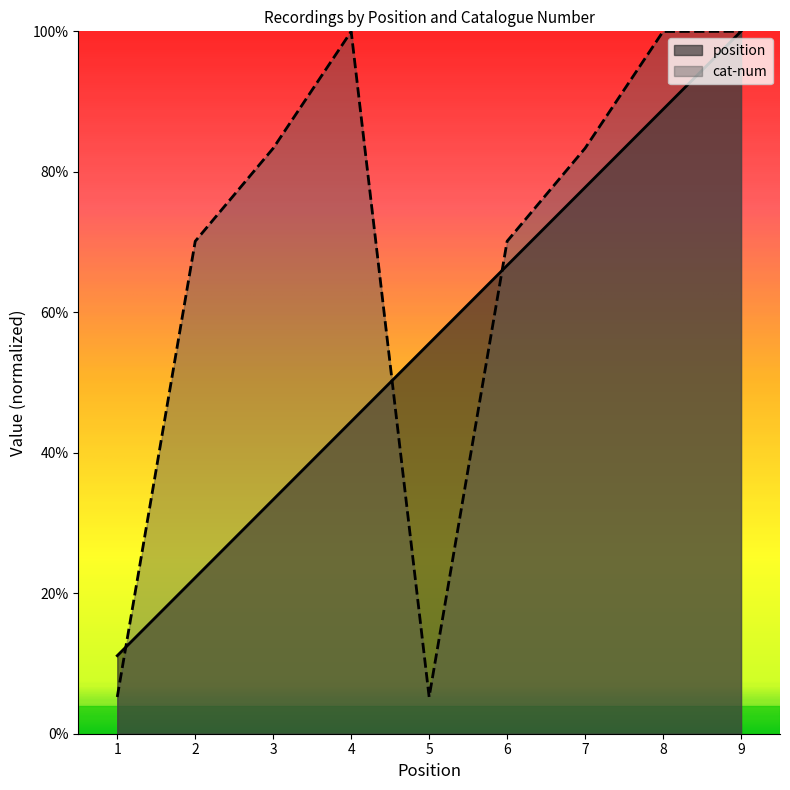

Rank the series at 6 from lowest to highest value.

position, cat-num